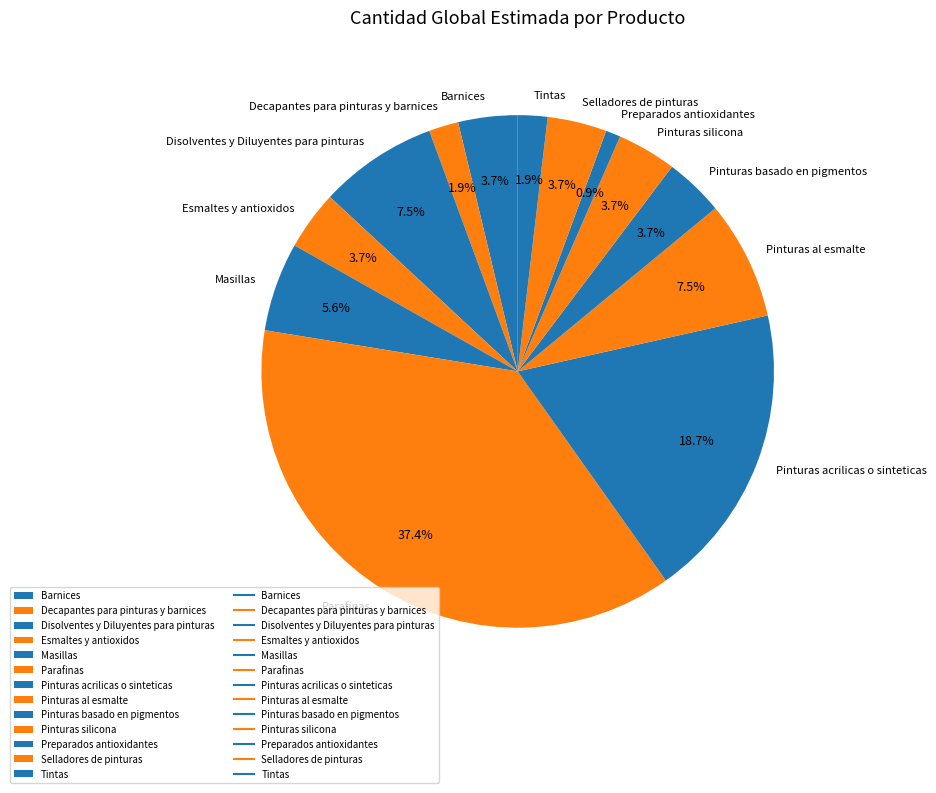

Count the number of slices in the pie.

13